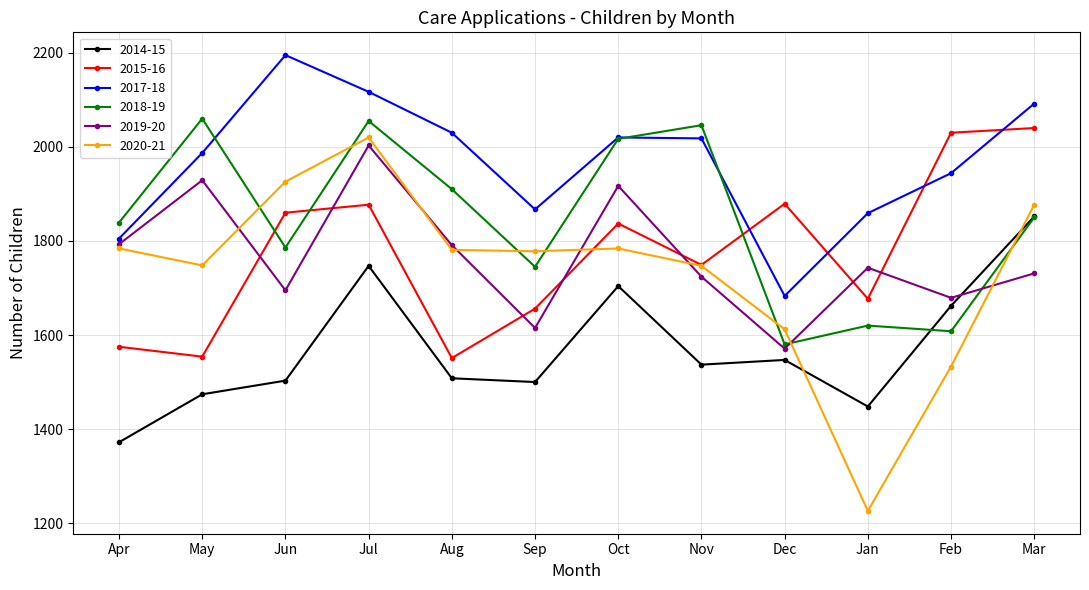

At which category does the chart reach its peak across all series?

Jun